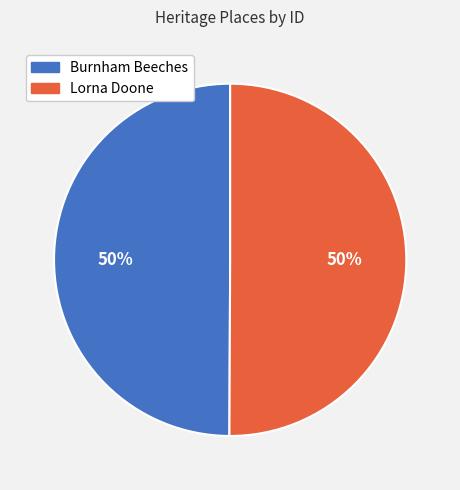

How many segments does this pie chart have?

2